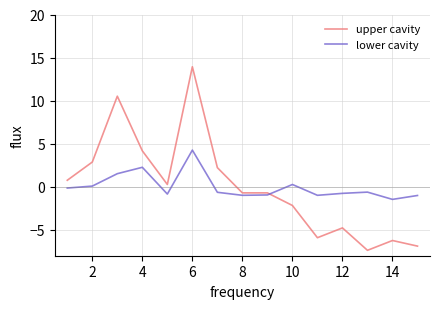

What is the greatest value displayed?

13.9